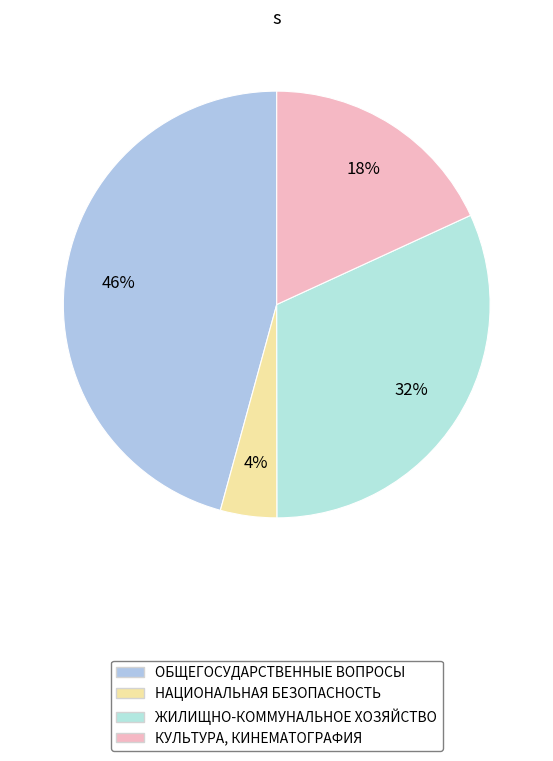

To the nearest percent, what percentage of the pie is ОБЩЕГОСУДАРСТВЕННЫЕ ВОПРОСЫ?

46%